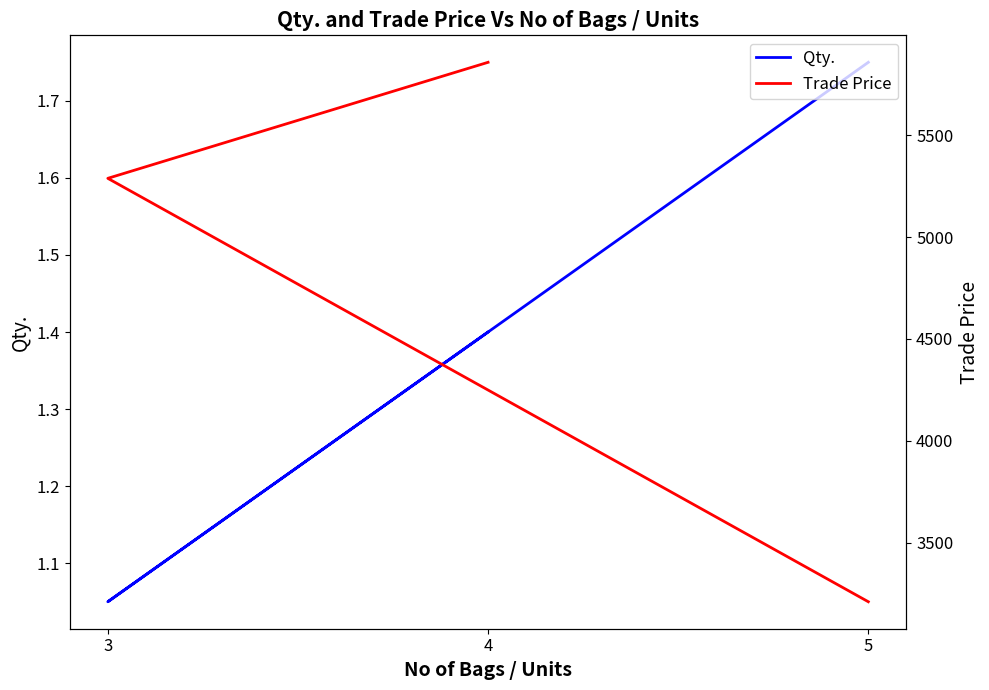

What is the value of the Trade Price point at the 2nd from the left?

5289.0